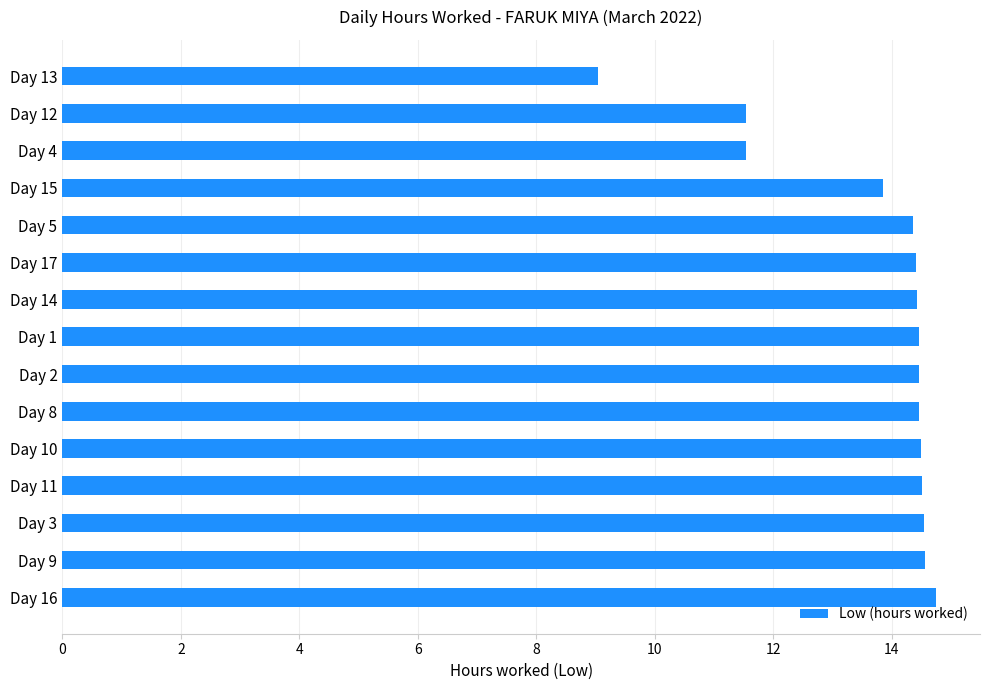

Between Day 13 and Day 12, which is larger?

Day 12